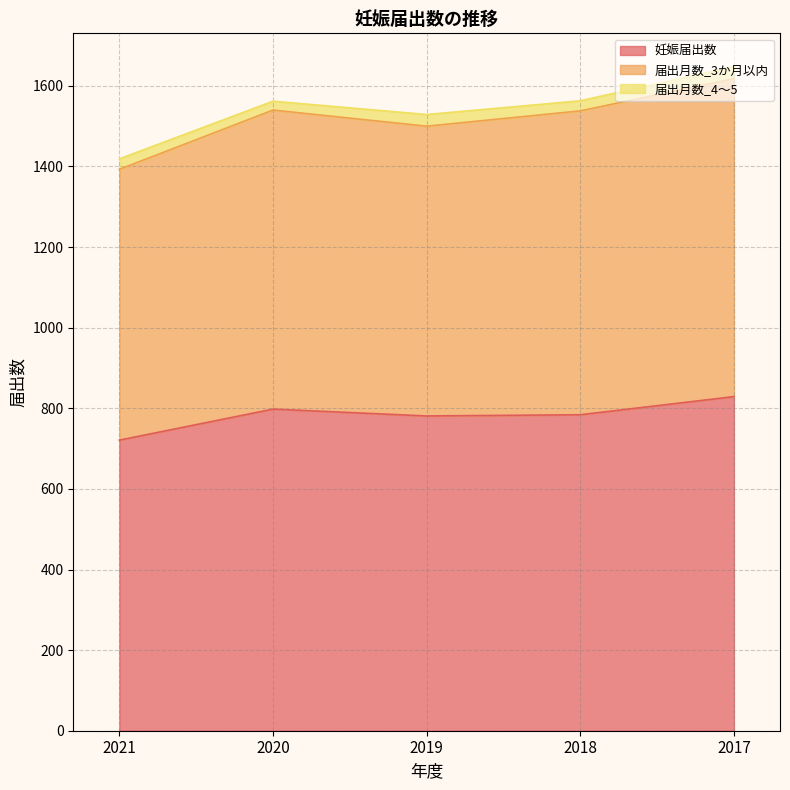

Does the chart display data point markers on the line(s)?

No